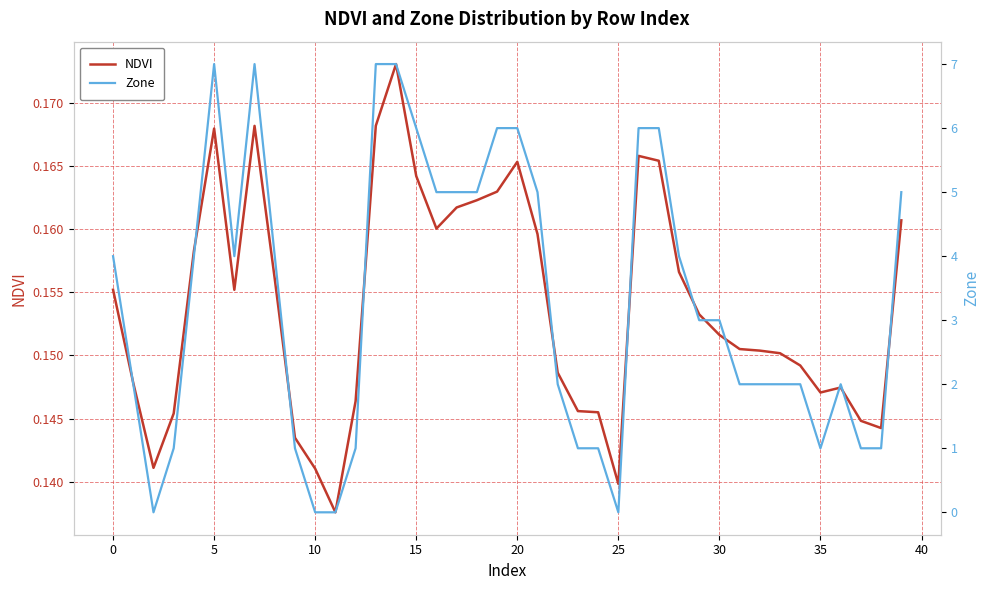

Does the chart have visible grid lines?

Yes